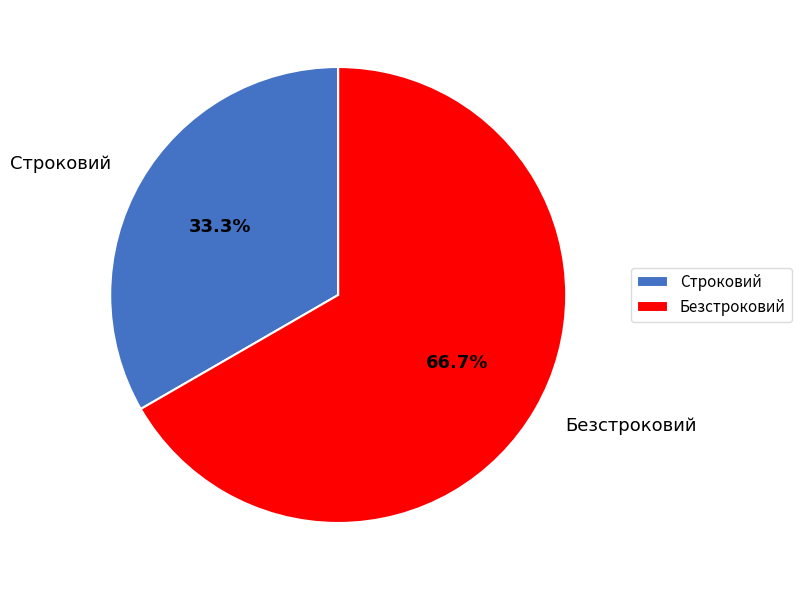

How many slices are in this pie chart?

2